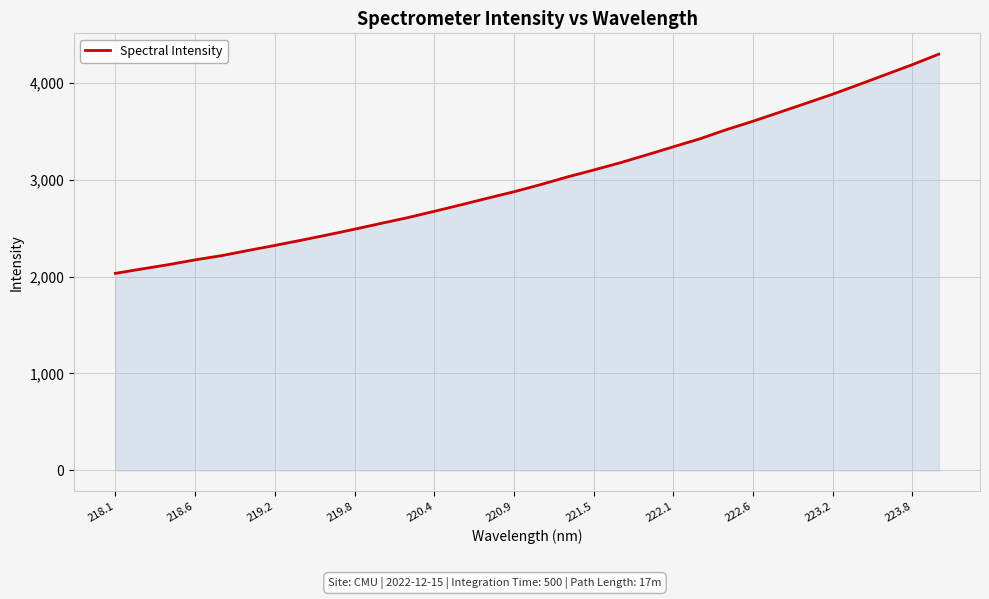

What is the maximum value shown in the chart?

4293.9